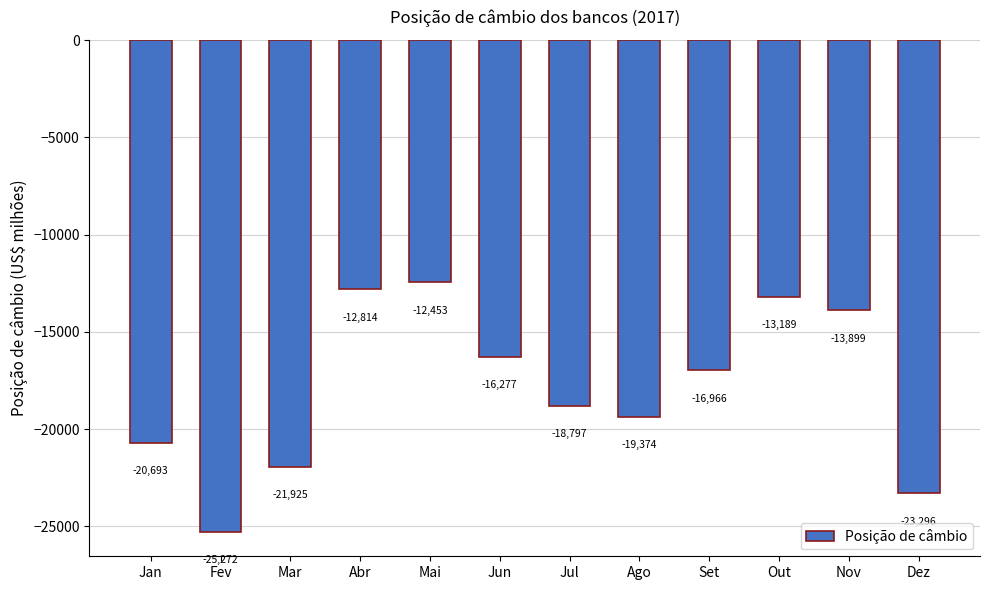

How many bars are there in total?

12